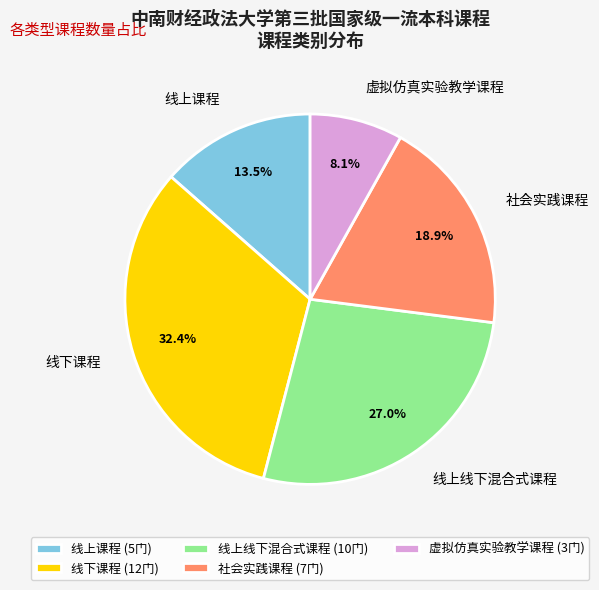

Does any single category account for the majority?

No